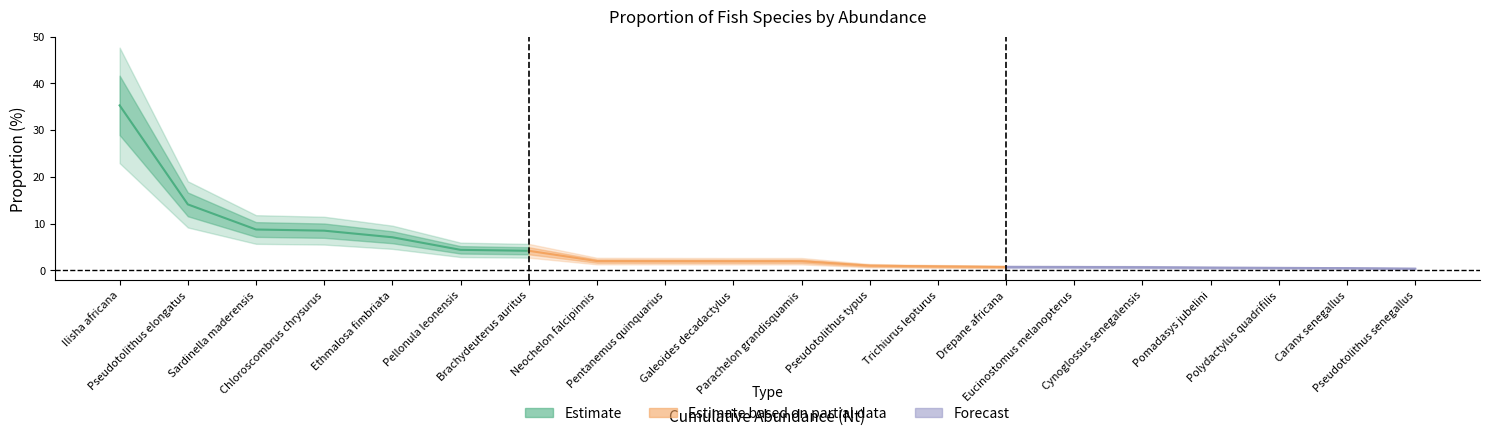

What is the sum of the values at Parachelon grandisquamis and Eucinostomus melanopterus?

2.7